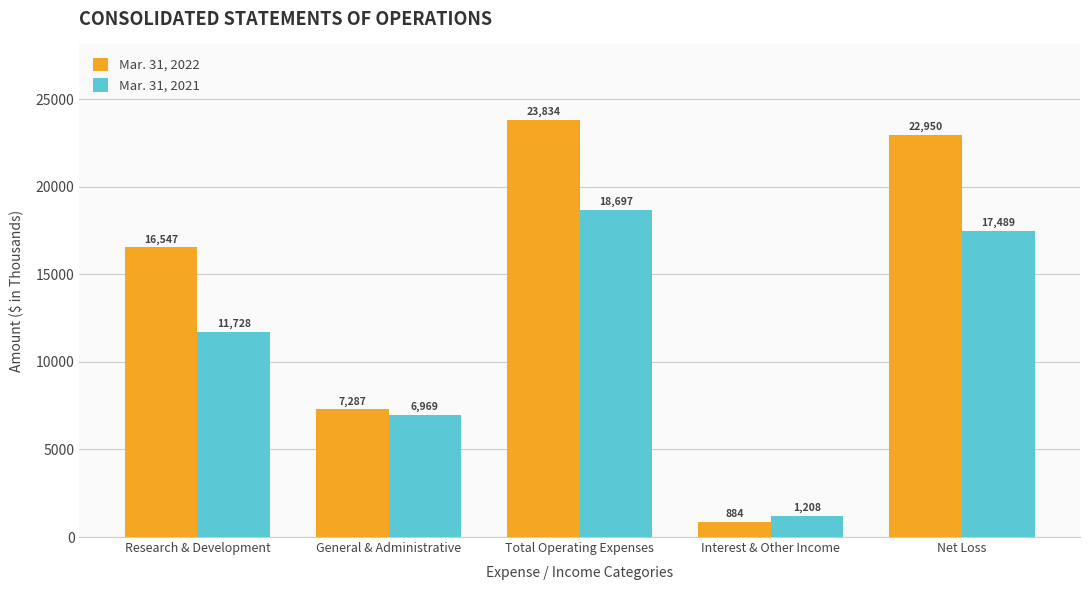

At which category does the chart reach its peak across all series?

Total Operating Expenses